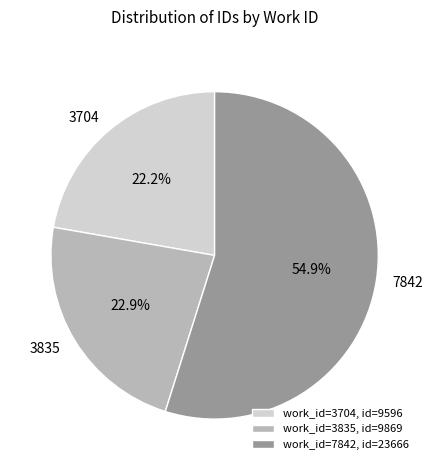

Does 3835 account for over 50% of the chart?

No